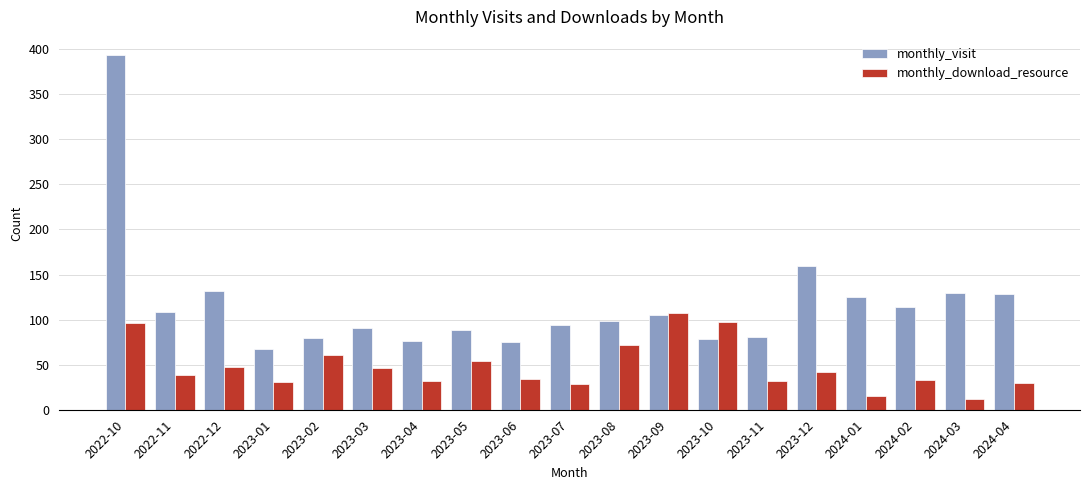

What is the difference between the highest and lowest values at 2023-12?

117